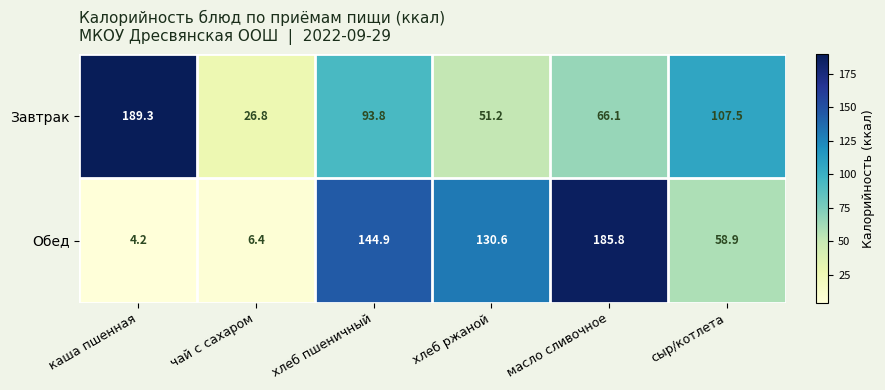

The value of Завтрак at каша пшенная is 289.6. True or false?

False